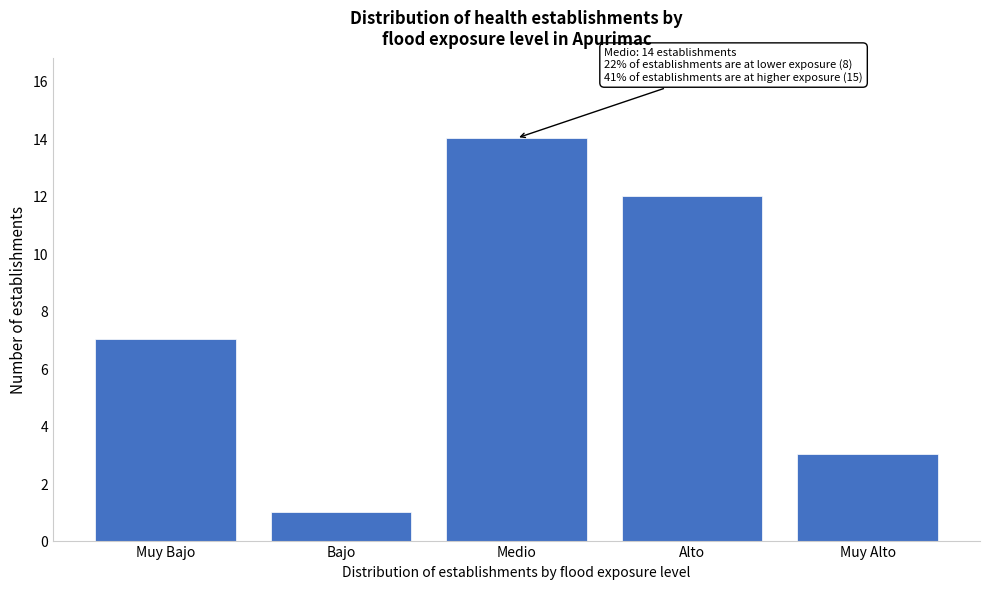

Reading left to right, extract all data points from this chart.

7	1	14	12	3